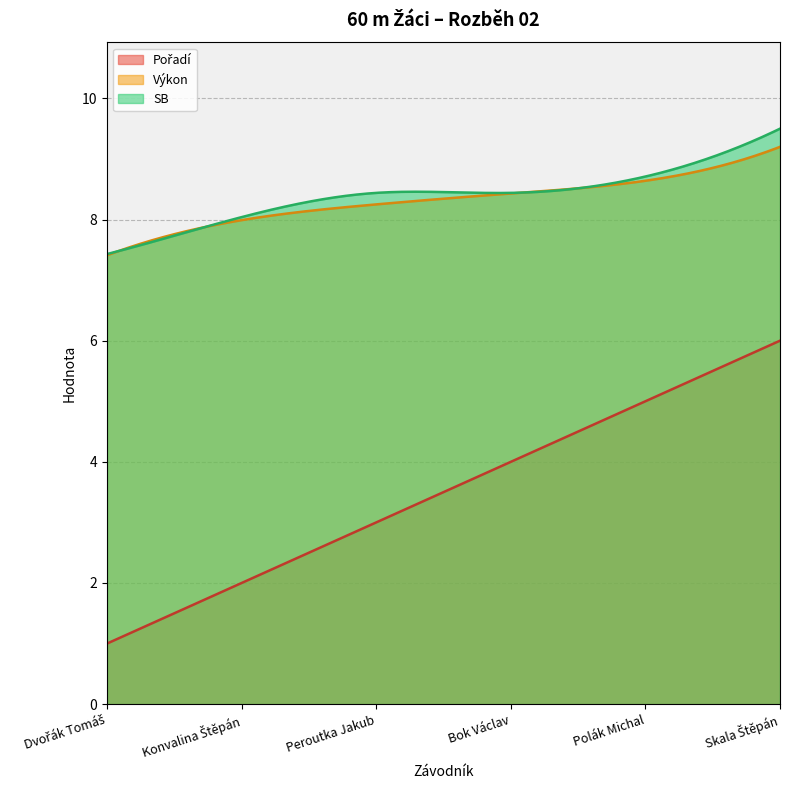

Rank the series by their maximum value, from highest to lowest.

SB, Výkon, Pořadí